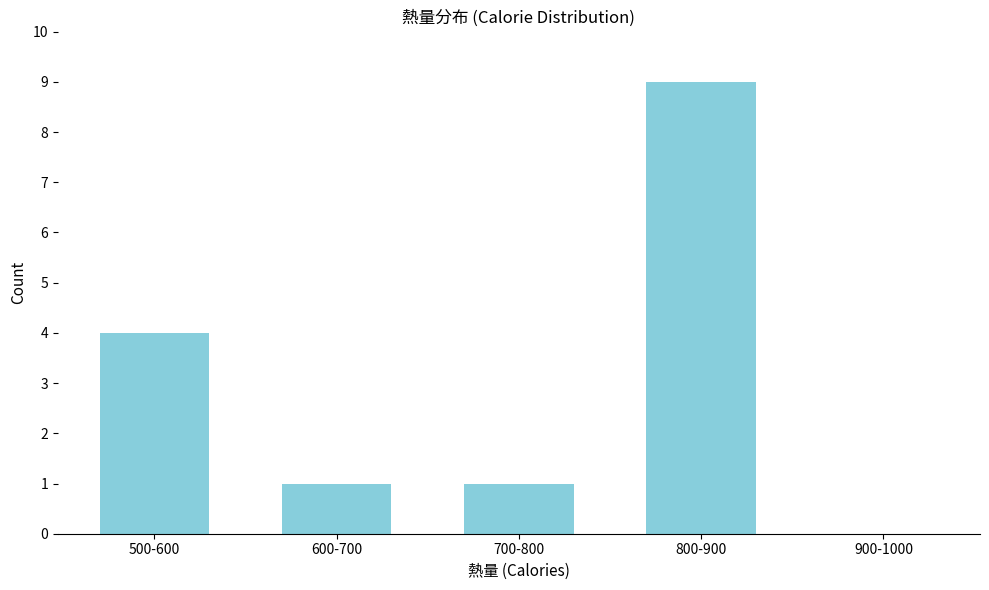

Reading left to right, transcribe all the data shown in this chart.

500-600=4	600-700=1	700-800=1	800-900=9	900-1000=0